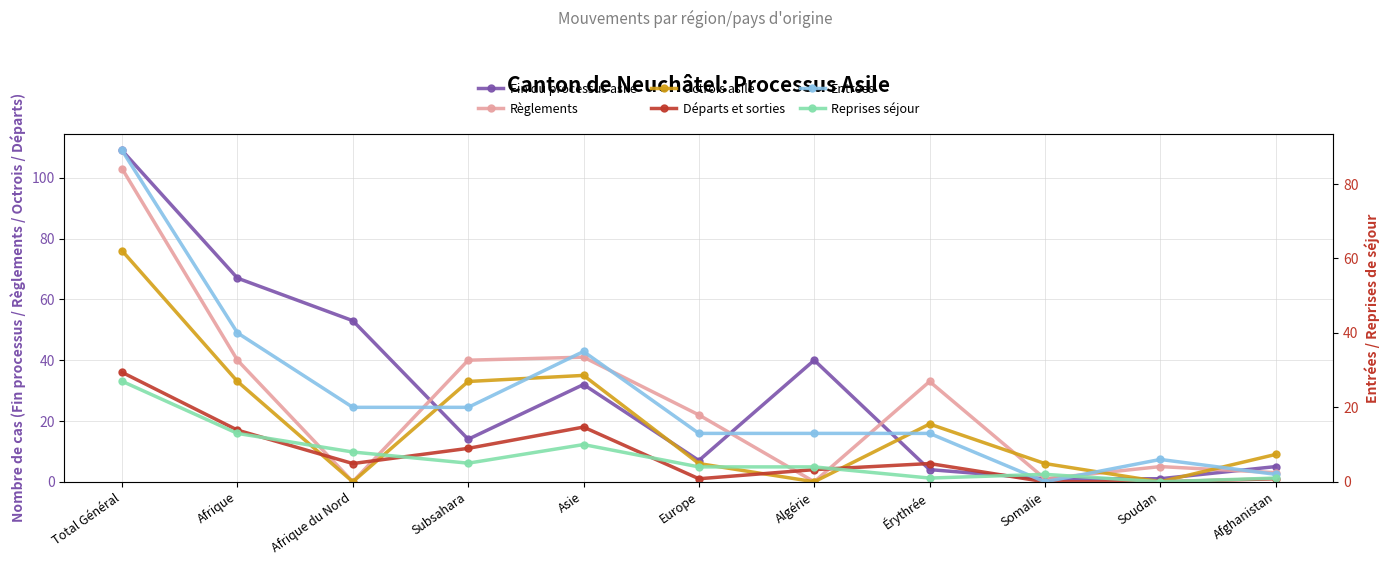

What is the label of the 11th point from the left?

Afghanistan